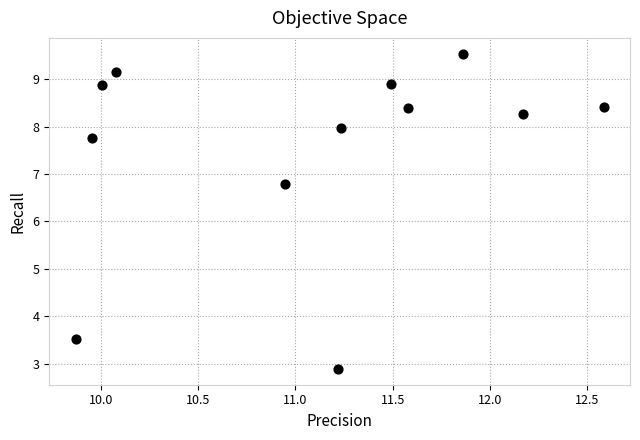

What Y value in the scatter plot is closest to 6?

6.8